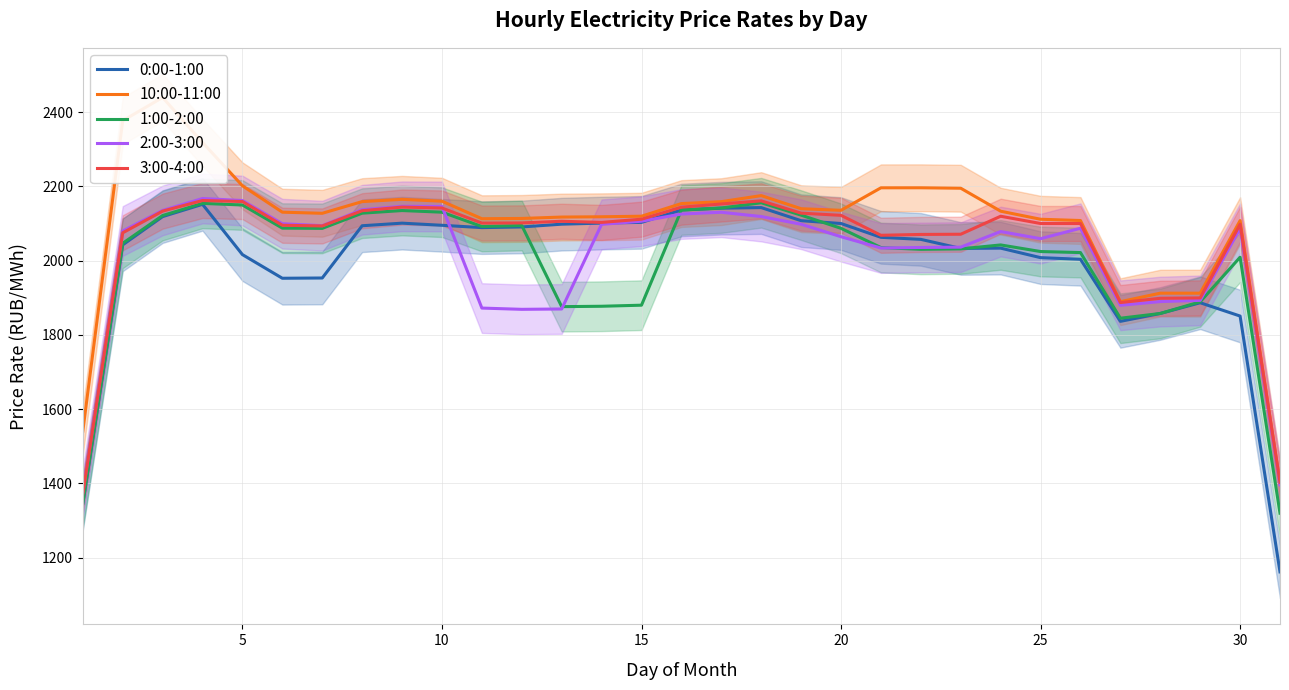

The value of 2:00-3:00 at 10 is 2135.1. True or false?

True